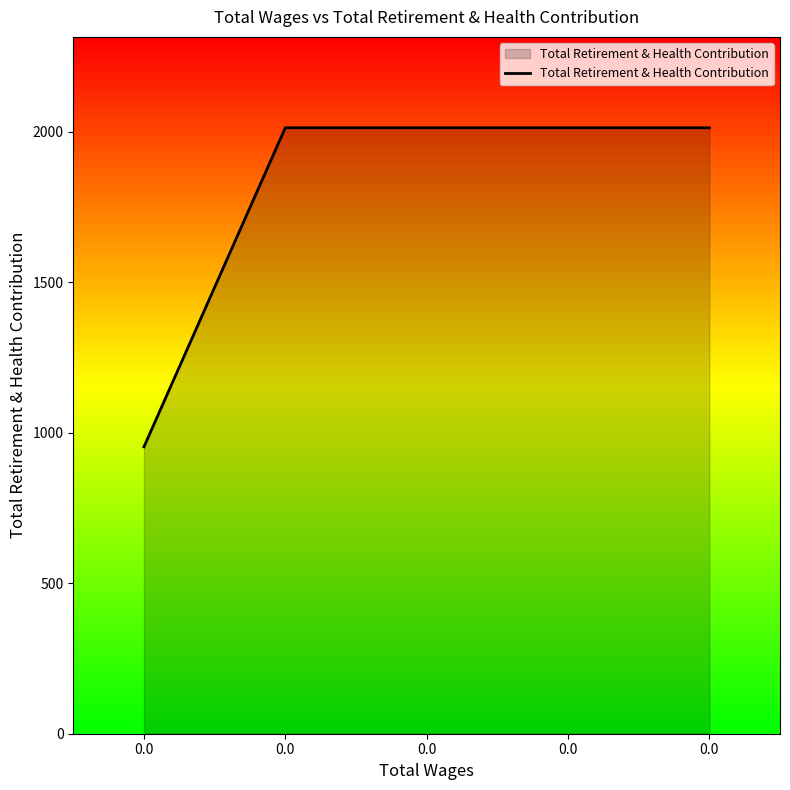

Reading left to right, extract all data points from this chart.

953	2013	2013	2013	2013